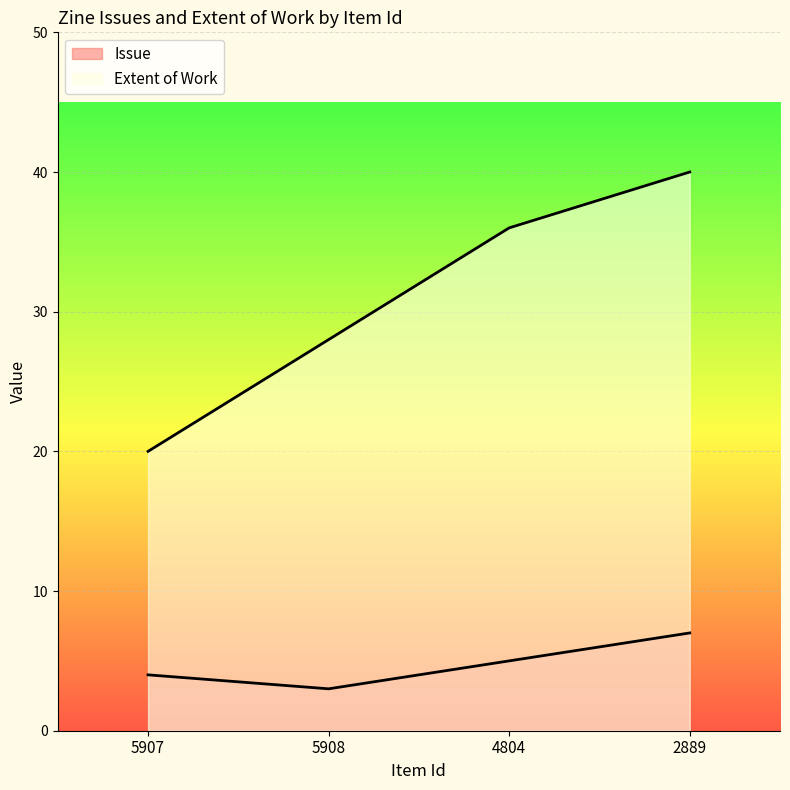

True or false: Extent of Work and Issue cross at least once.

False